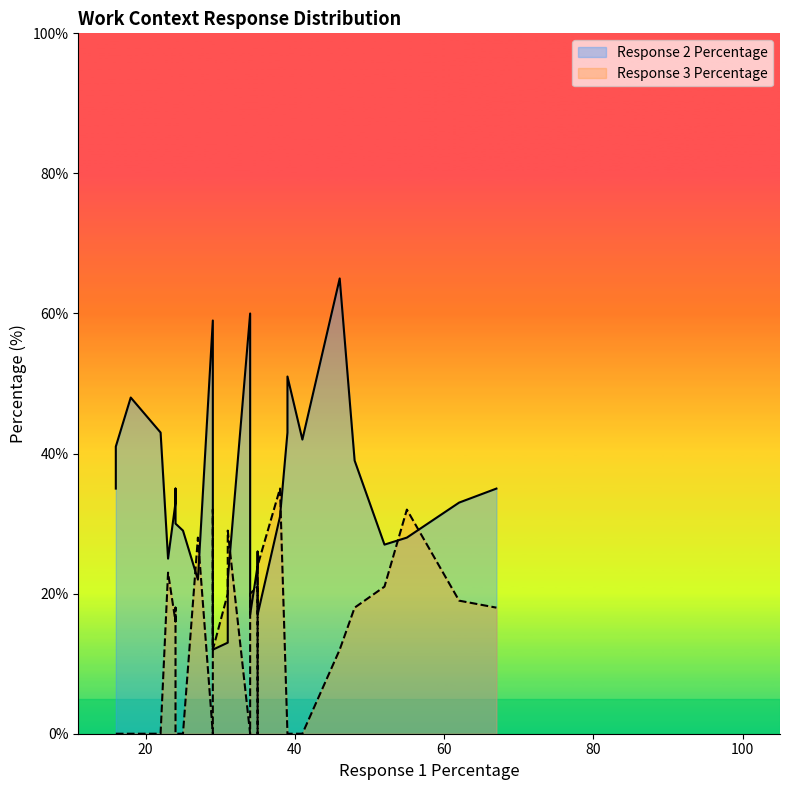

What is the spread (max minus min) of values at 55?

4